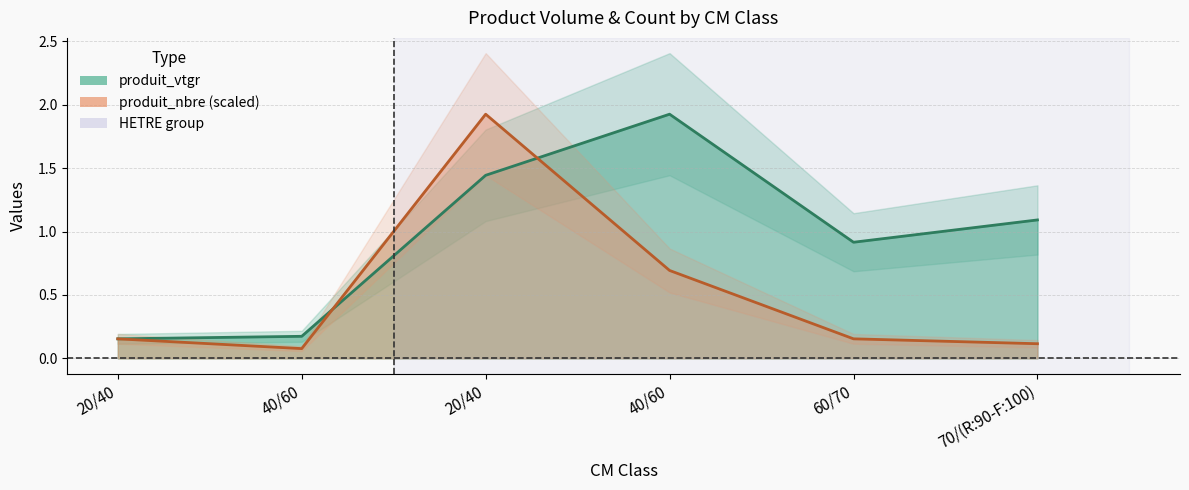

Reading left to right, list all the values displayed in this chart.

produit_vtgr: 20/40=0.2	40/60=0.2	20/40=1.4	40/60=1.9	60/70=0.9	70/(R:90-F:100)=1.1
produit_nbre: 20/40=0.2	40/60=0.1	20/40=1.9	40/60=0.7	60/70=0.2	70/(R:90-F:100)=0.1